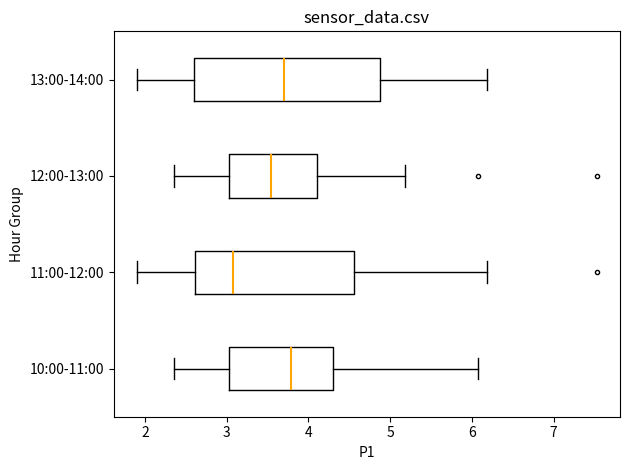

Reading bottom to top, read every box against the x-axis: the position of its median line, the range the box covers, and the ends of its whiskers. The values are not printed on the chart, so give them approximately, as read against the axis.

10:00-11:00: median 3.8, box 3.0 to 4.3, whiskers 2.4 to 6.1
11:00-12:00: median 3.1, box 2.6 to 4.6, whiskers 1.9 to 6.2
12:00-13:00: median 3.5, box 3.0 to 4.1, whiskers 2.4 to 5.2
13:00-14:00: median 3.7, box 2.6 to 4.9, whiskers 1.9 to 6.2